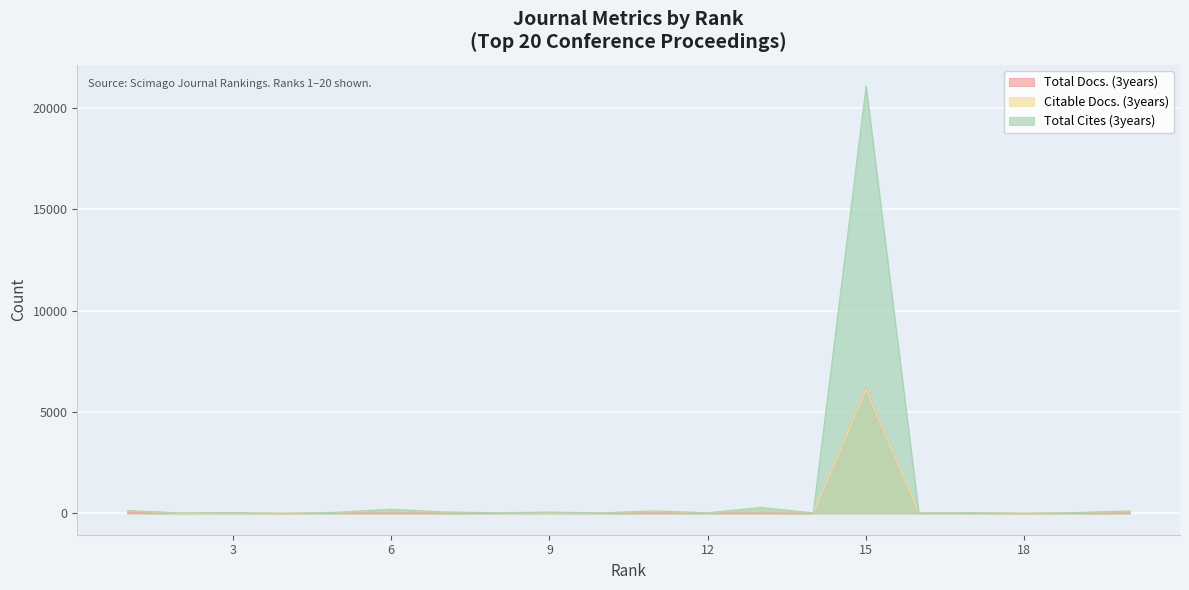

Is it true that Total Cites (3years) equals 28 at 12?

True